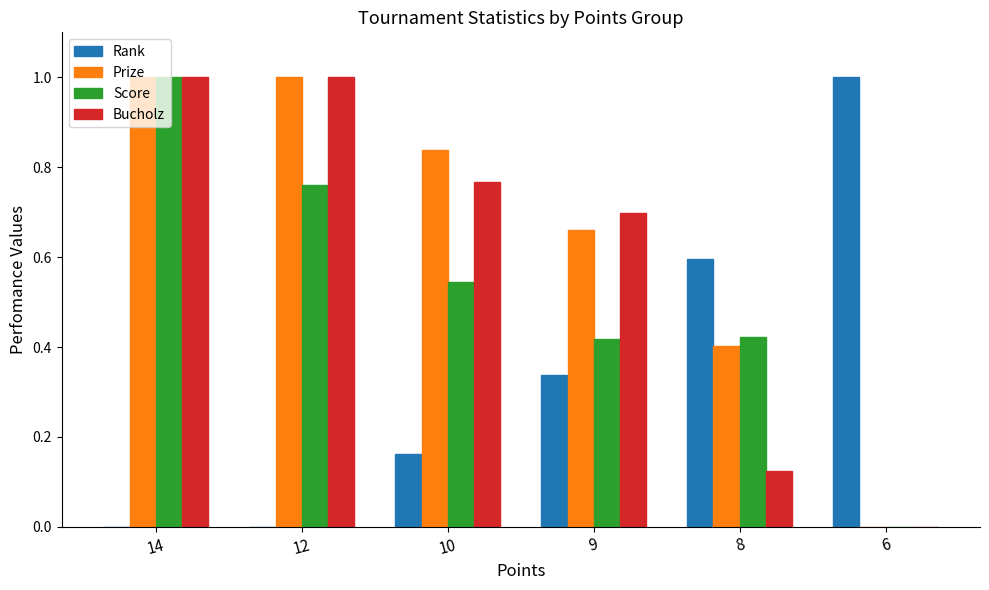

Between 14 and 9, which series saw the biggest shift?

Score